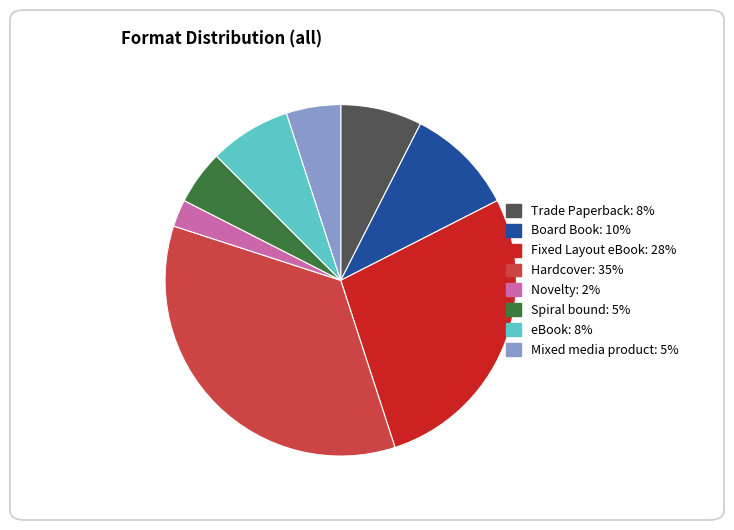

Do Fixed Layout eBook and Mixed media product together represent more than half of the pie?

No